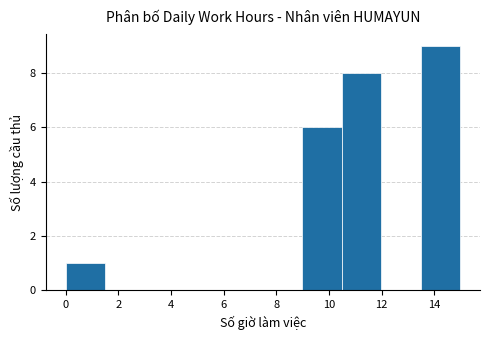

Reading left to right, list every bar in this chart as the range it spans on the x-axis followed by its height. Neither the bar edges nor the heights are printed on the chart, so give them approximately, as read against the axes.

0.0 to 1.4: 1
1.4 to 3.0: 0
3.0 to 4.4: 0
4.4 to 6.0: 0
6.0 to 7.4: 0
7.4 to 9.0: 0
9.0 to 10.4: 6
10.4 to 12.0: 8
12.0 to 13.4: 0
13.4 to 15.0: 9